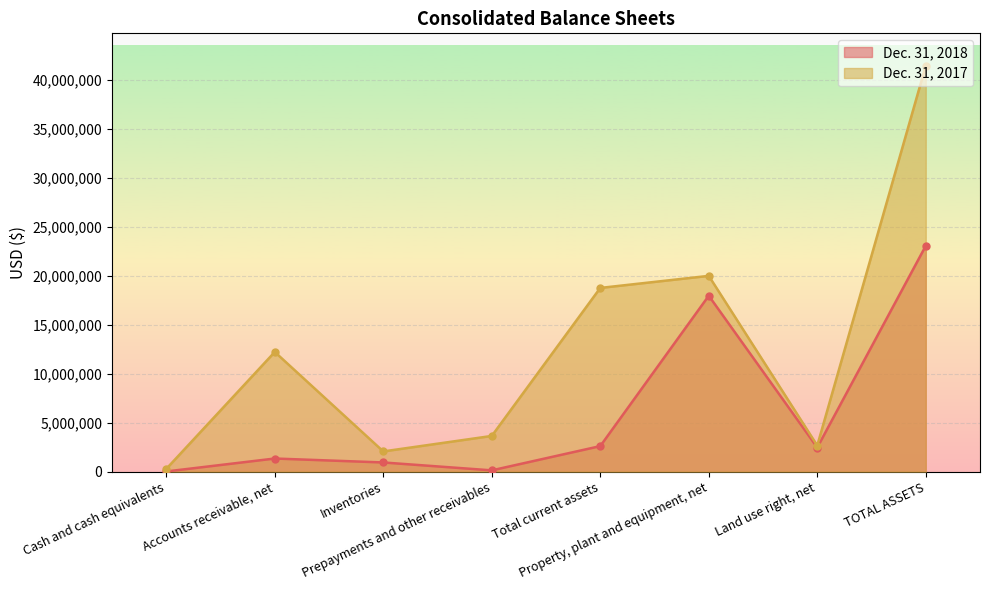

At which category is the sum across all series the highest?

TOTAL ASSETS